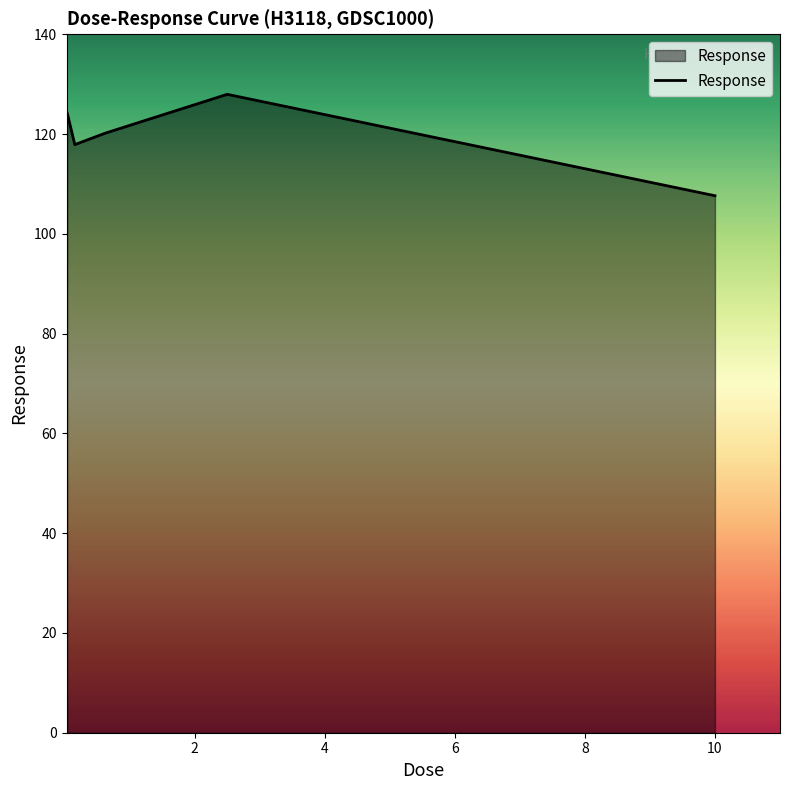

True or false: the data has more than 1 interior local peaks.

False